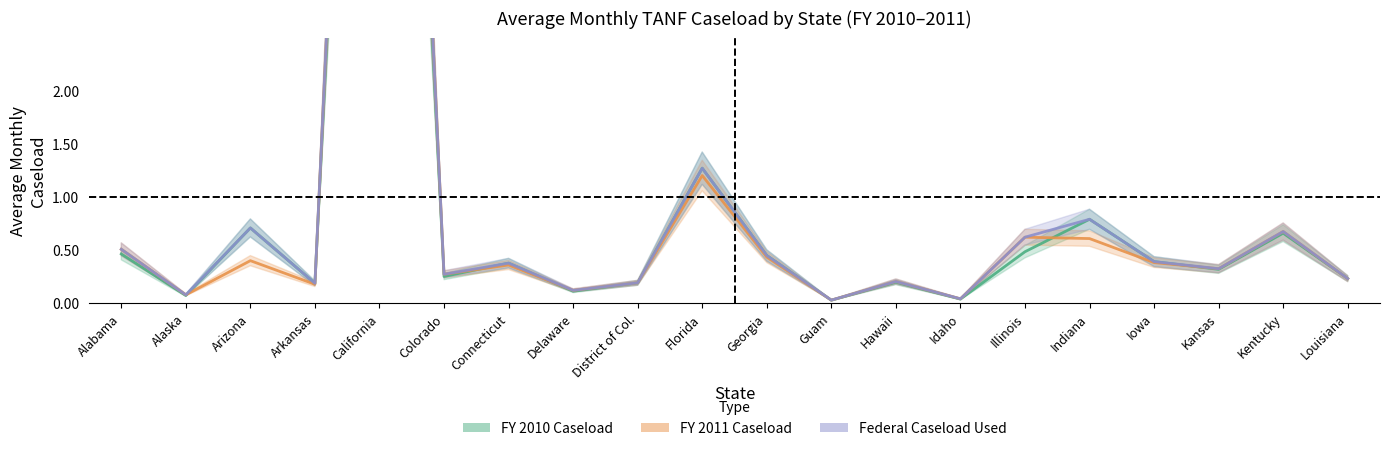

Reading left to right, extract all data points from this chart.

FY 2010 Caseload: 0.5	0.1	0.7	0.2	12.6	0.3	0.4	0.1	0.2	1.3	0.4	0.0	0.2	0.0	0.5	0.8	0.4	0.3	0.7	0.2
FY 2011 Caseload: 0.5	0.1	0.4	0.2	13.1	0.3	0.4	0.1	0.2	1.2	0.4	0.0	0.2	0.0	0.6	0.6	0.4	0.3	0.7	0.2
Federal Caseload Used: 0.5	0.1	0.7	0.2	13.1	0.3	0.4	0.1	0.2	1.3	0.4	0.0	0.2	0.0	0.6	0.8	0.4	0.3	0.7	0.2